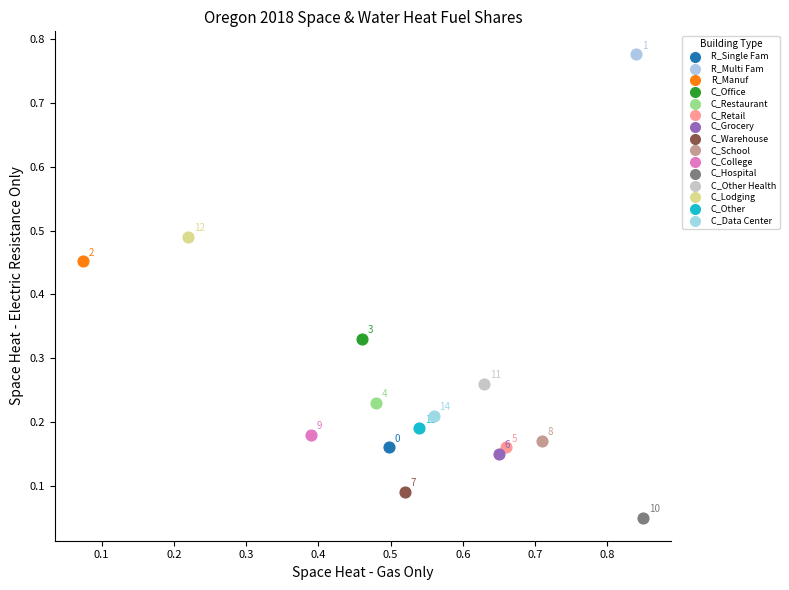

What are all the series names shown in the legend?

R_Single Fam, R_Multi Fam, R_Manuf, C_Office, C_Restaurant, C_Retail, C_Grocery, C_Warehouse, C_School, C_College, C_Hospital, C_Other Health, C_Lodging, C_Other, C_Data Center